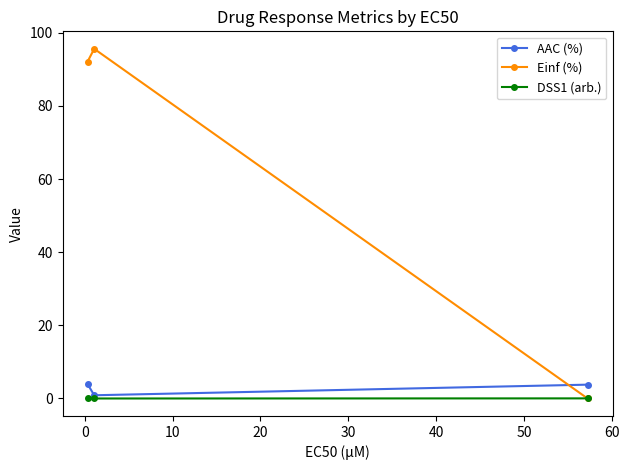

Which series has the largest total across all categories?

Einf (%)